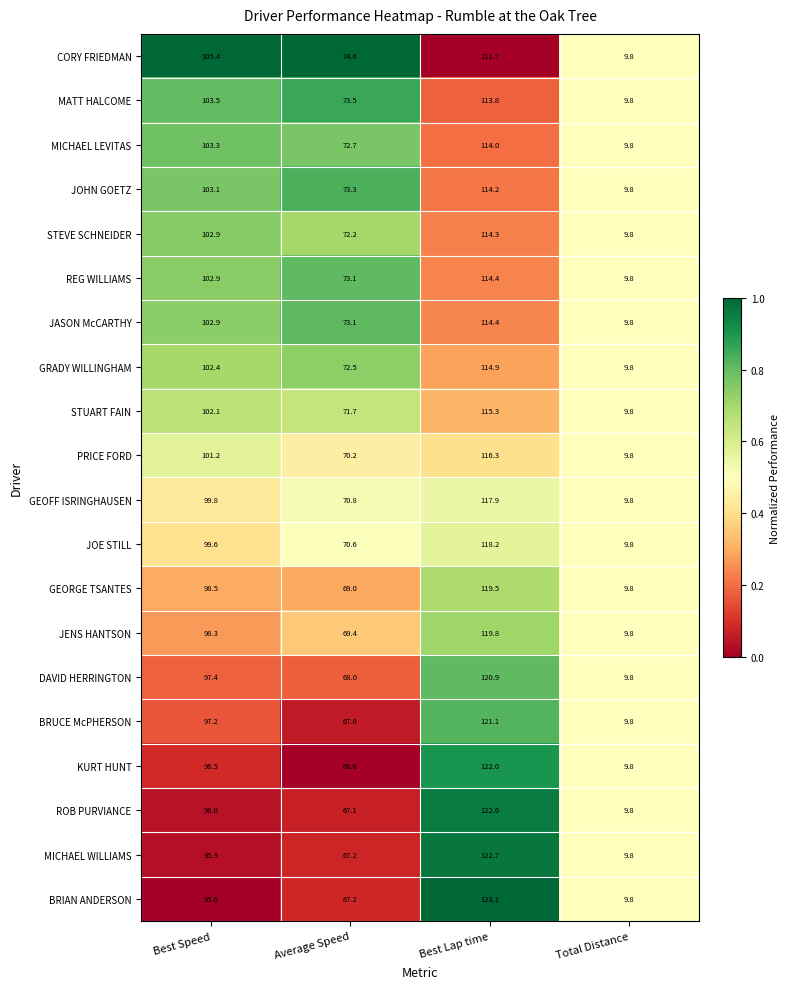

List the labels in order of REG WILLIAMS value, largest first.

Best Lap time, Best Speed, Average Speed, Total Distance